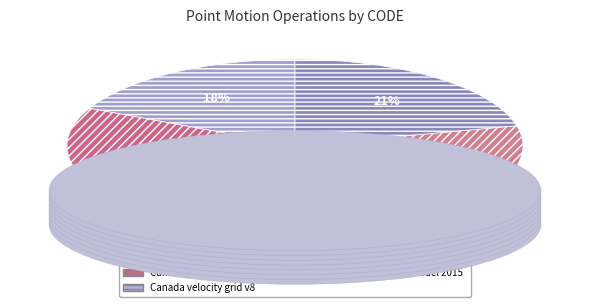

How many segments does this pie chart have?

5